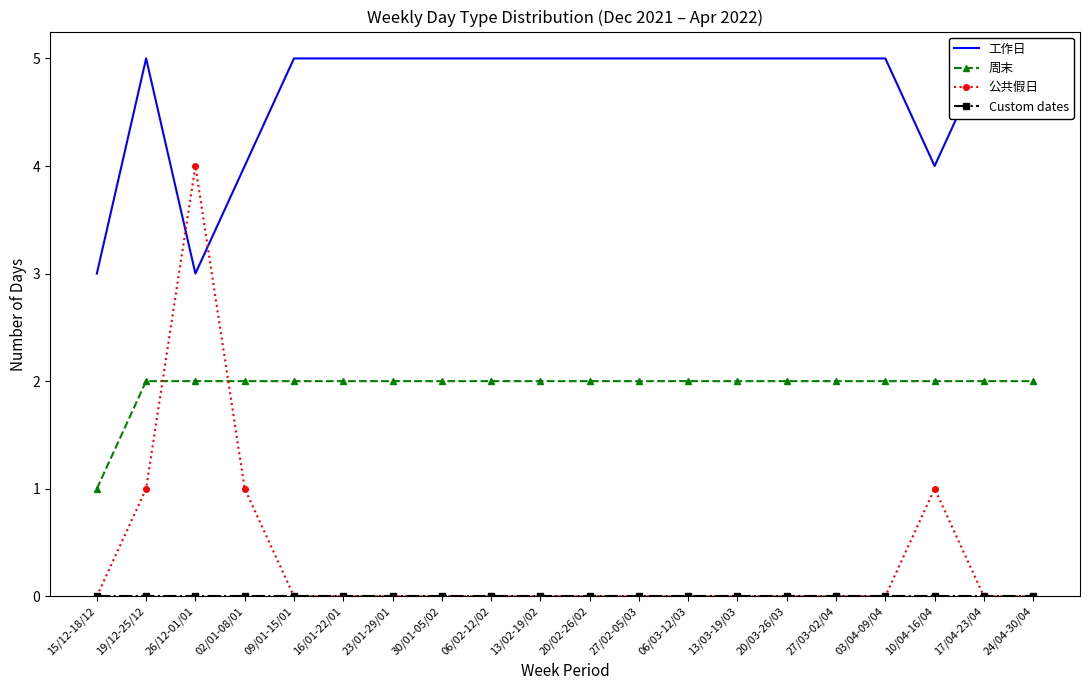

At how many categories does at least one series exceed 1?

20